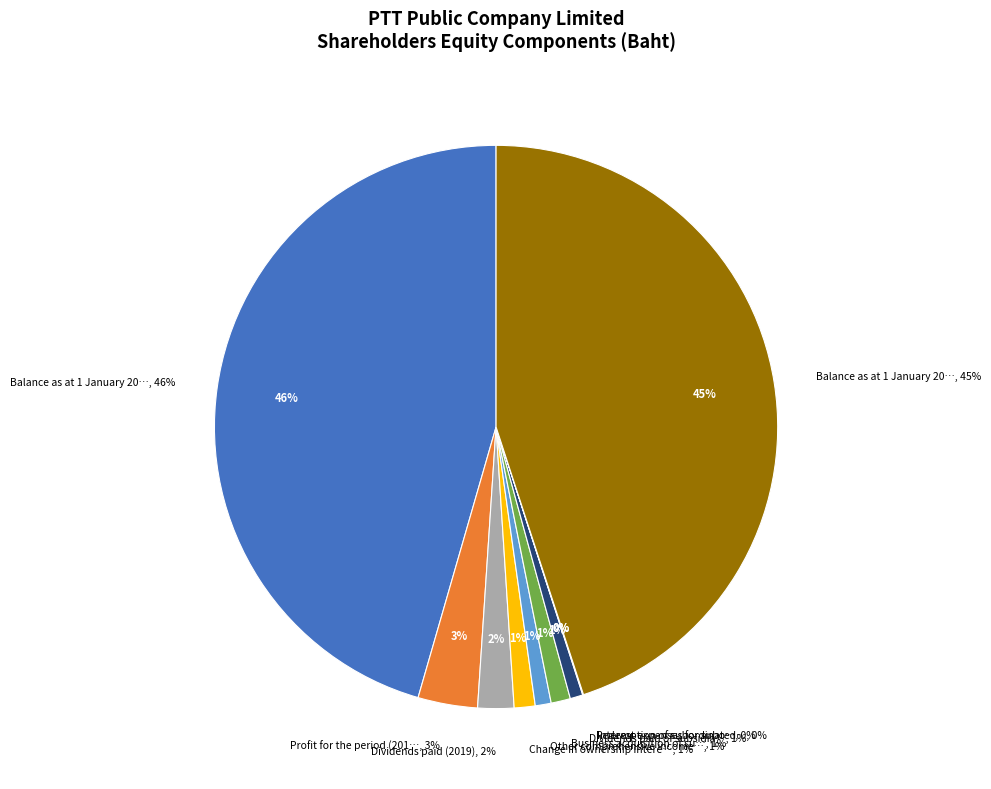

True or false: Dividends paid of subsidiaries accounts for 1% of the total.

True